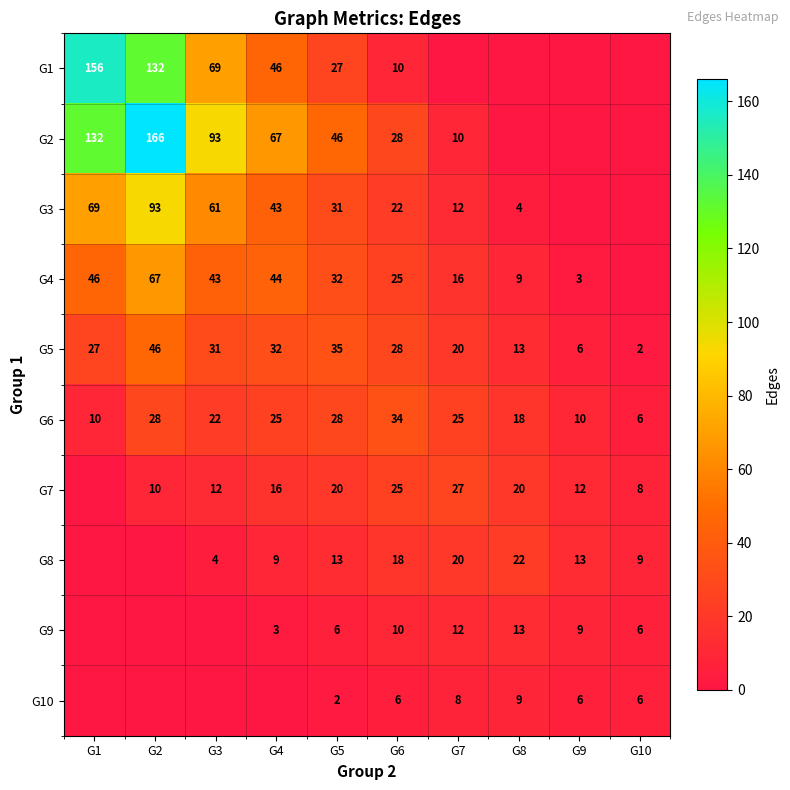

True or false: G5 has a value of 20 at G7.

True